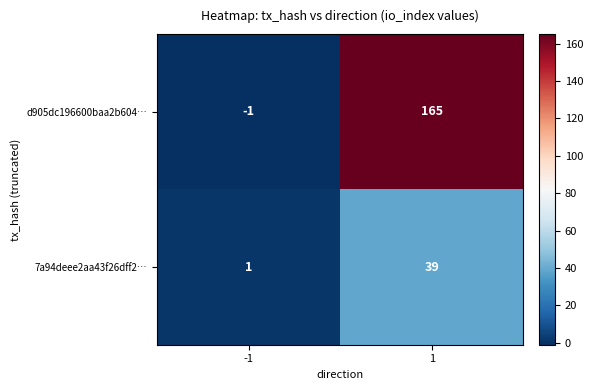

At which category is the sum across all series the highest?

1